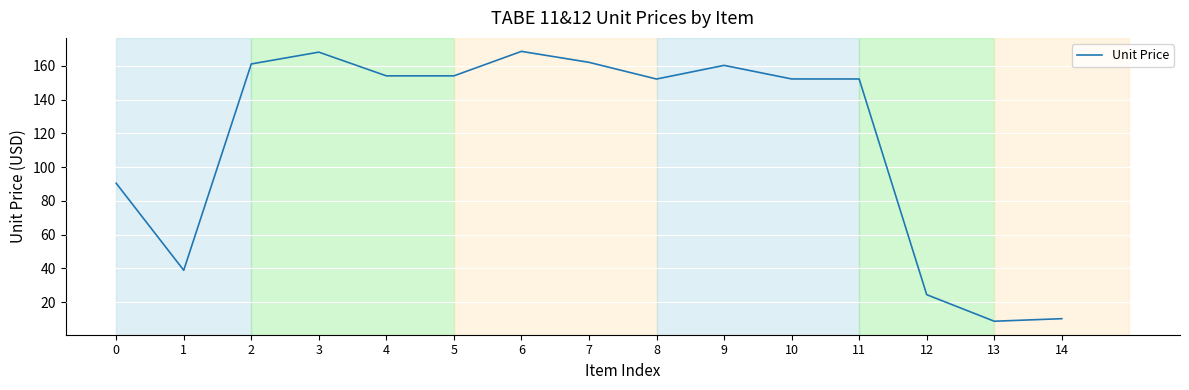

True or false: the data shows 287.7 at 3.

False